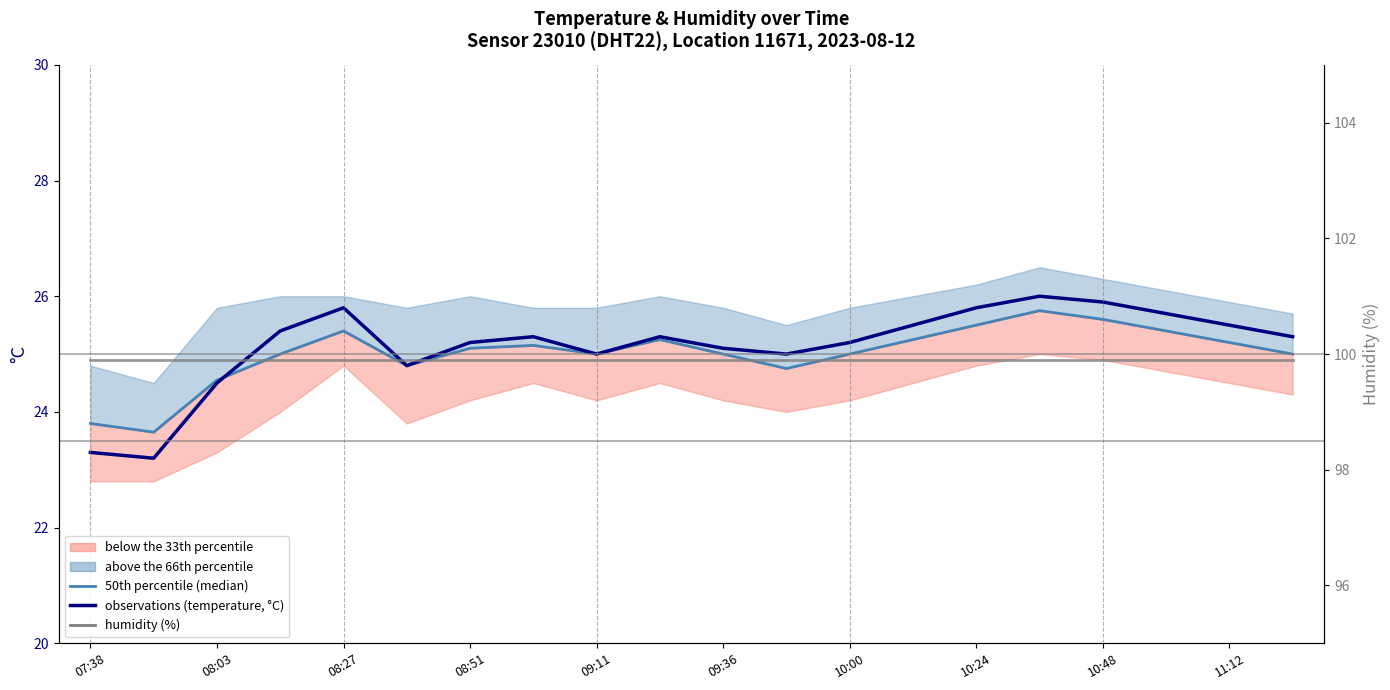

What is the spread (max minus min) of values at 10:48?

74.3